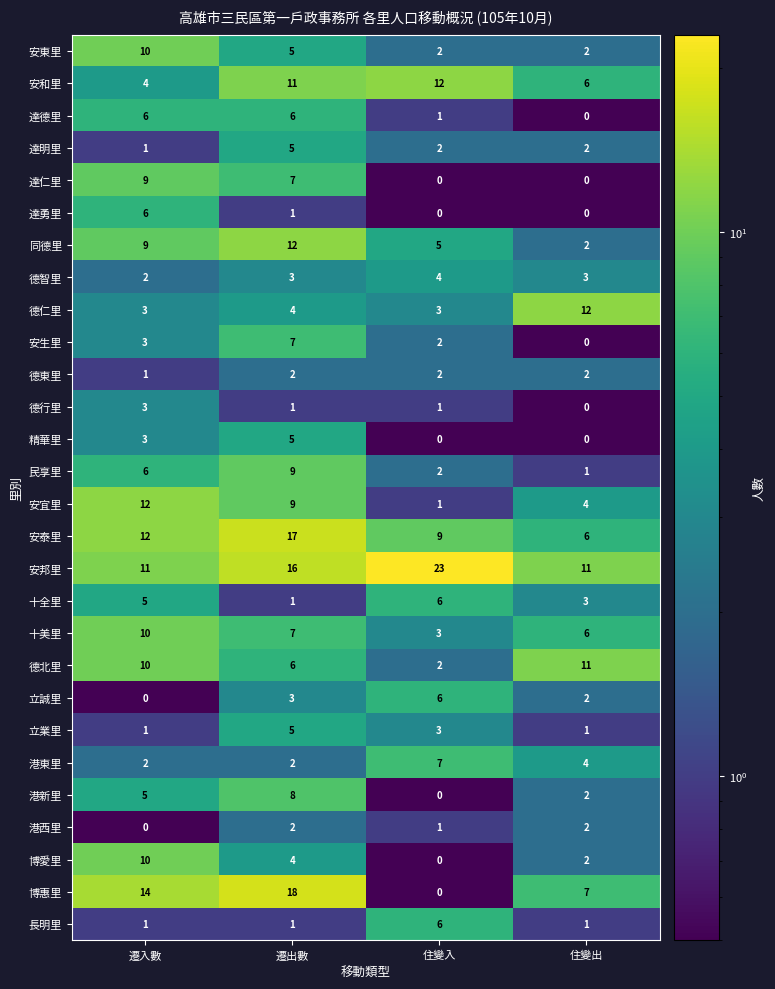

At which category is the sum across all series the highest?

遷出數